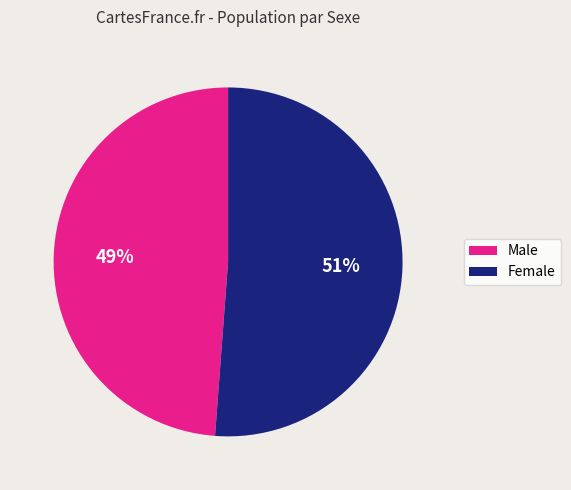

What percentage is the Male slice, to the nearest percent?

49%